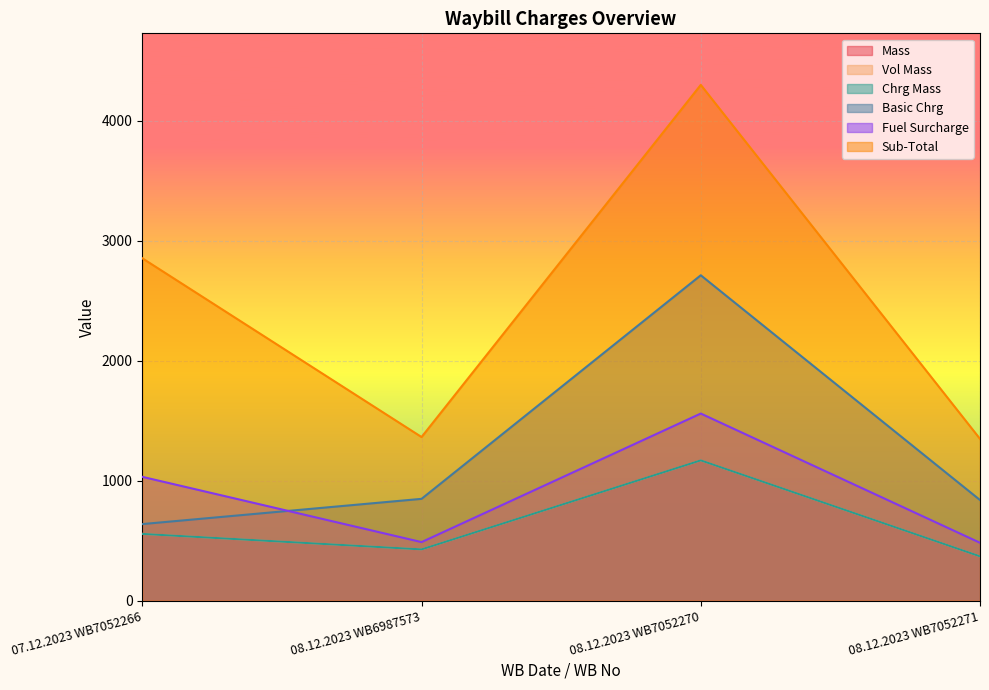

Reading left to right, what are all the values shown in this chart?

Mass: 07.12.2023 WB7052266=556.0	08.12.2023 WB6987573=427.0	08.12.2023 WB7052270=1169.0	08.12.2023 WB7052271=369.0
Vol Mass: 07.12.2023 WB7052266=556.0	08.12.2023 WB6987573=427.0	08.12.2023 WB7052270=1169.0	08.12.2023 WB7052271=369.0
Chrg Mass: 07.12.2023 WB7052266=556.0	08.12.2023 WB6987573=427.0	08.12.2023 WB7052270=1169.0	08.12.2023 WB7052271=369.0
Basic Chrg: 07.12.2023 WB7052266=637.9	08.12.2023 WB6987573=848.3	08.12.2023 WB7052270=2711.9	08.12.2023 WB7052271=838.5
Fuel Surcharge: 07.12.2023 WB7052266=1031.8	08.12.2023 WB6987573=487.8	08.12.2023 WB7052270=1559.4	08.12.2023 WB7052271=482.1
Sub-Total: 07.12.2023 WB7052266=2853.6	08.12.2023 WB6987573=1363.5	08.12.2023 WB7052270=4298.8	08.12.2023 WB7052271=1348.1